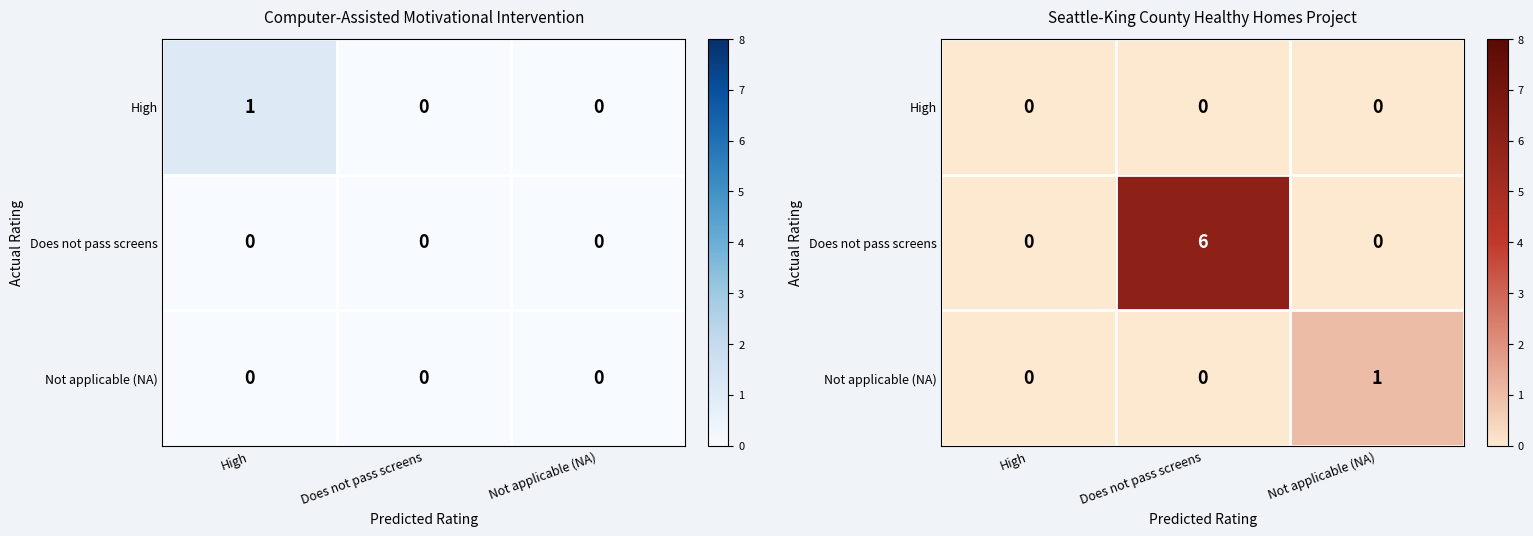

Rank the series at Does not pass screens from highest to lowest value.

Does not pass screens, High, Not applicable (NA)